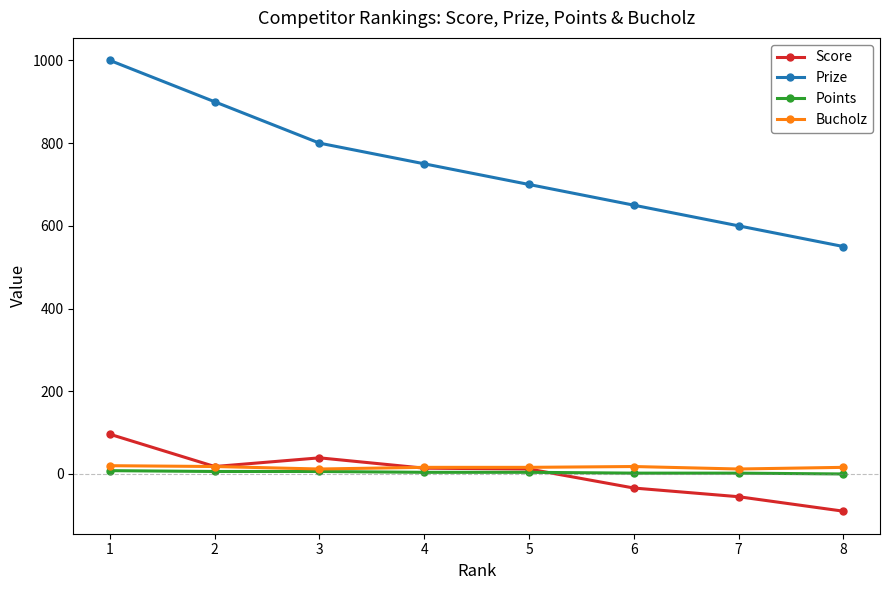

What are all the series names shown in the legend?

Score, Prize, Points, Bucholz